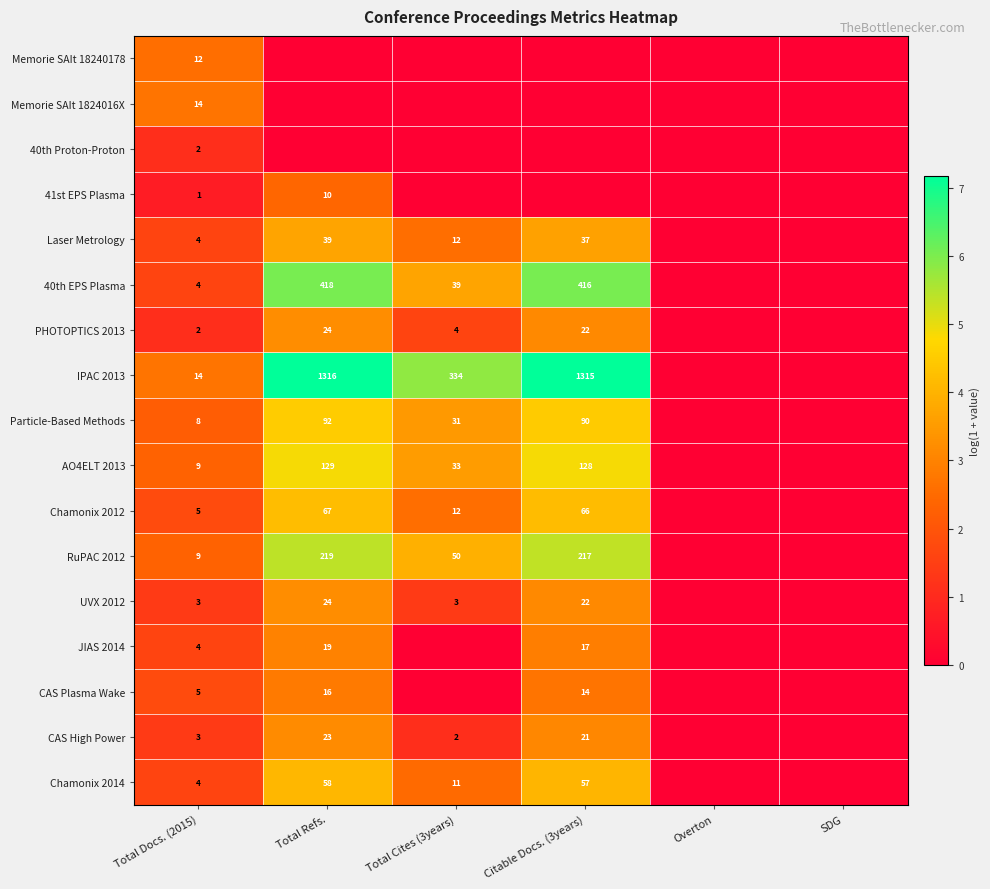

True or false: Particle-Based Methods has a value of 8 at Total Docs. (2015).

True